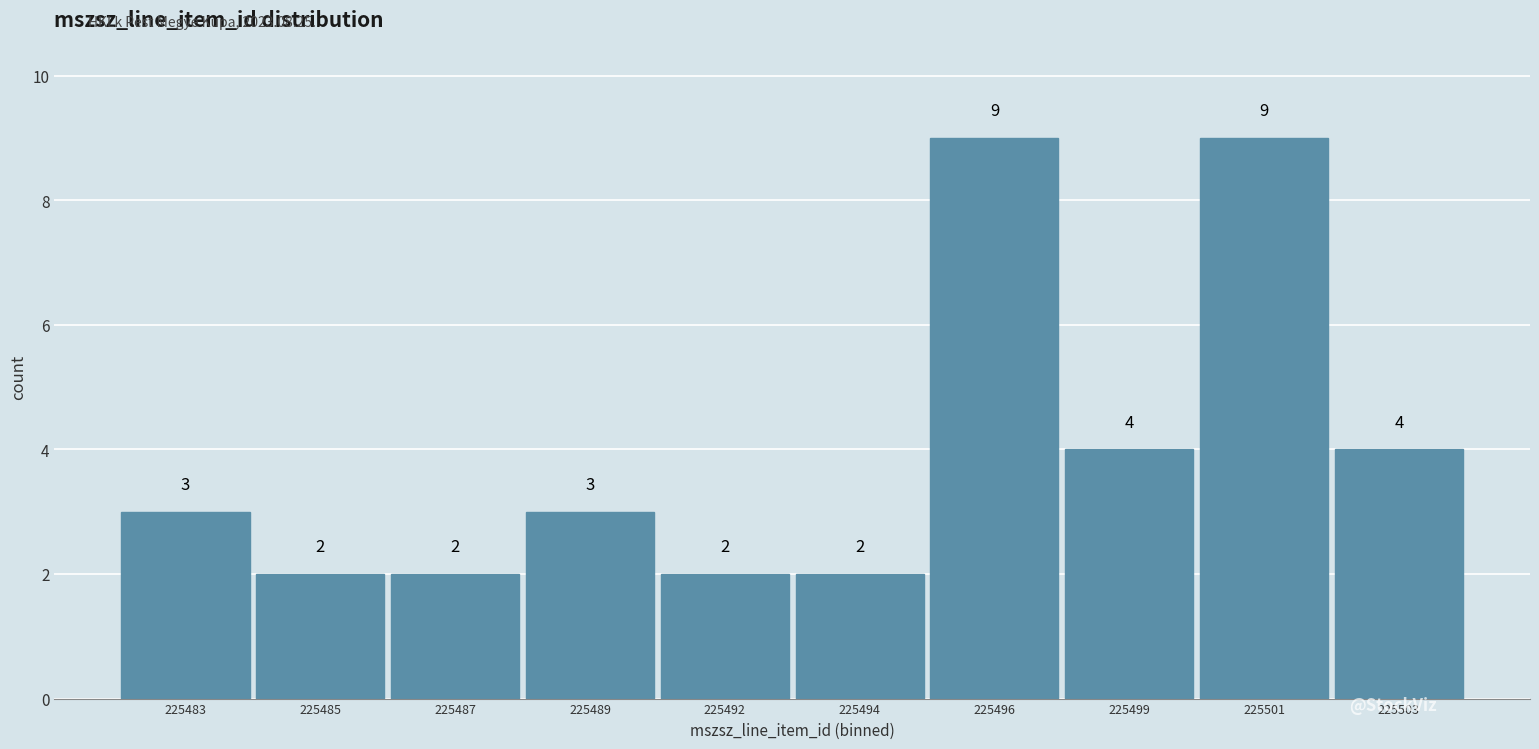

Reading right to left, extract all data points from this chart.

225503=4	225501=9	225499=4	225496=9	225494=2	225492=2	225489=3	225487=2	225485=2	225483=3